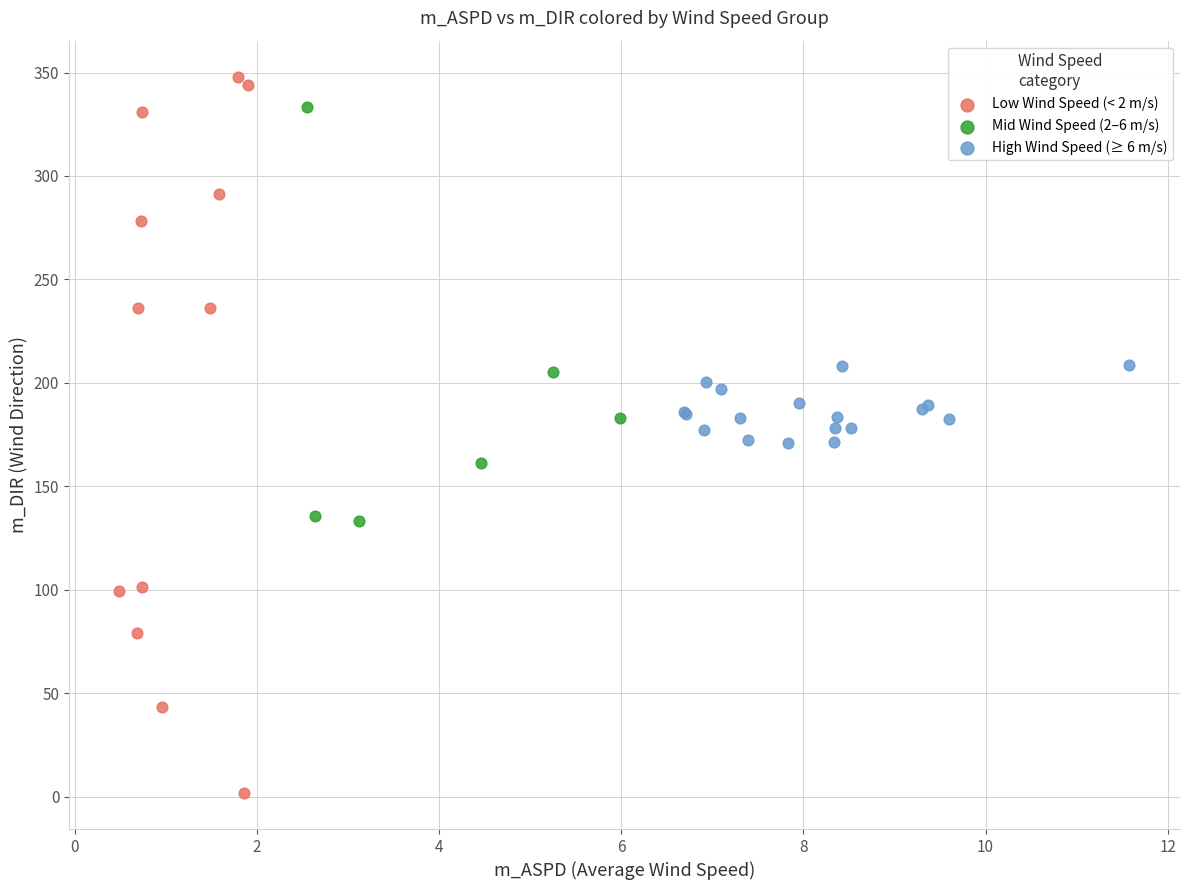

Which series has the largest Y range (max minus min)?

Low Wind Speed (< 2 m/s)